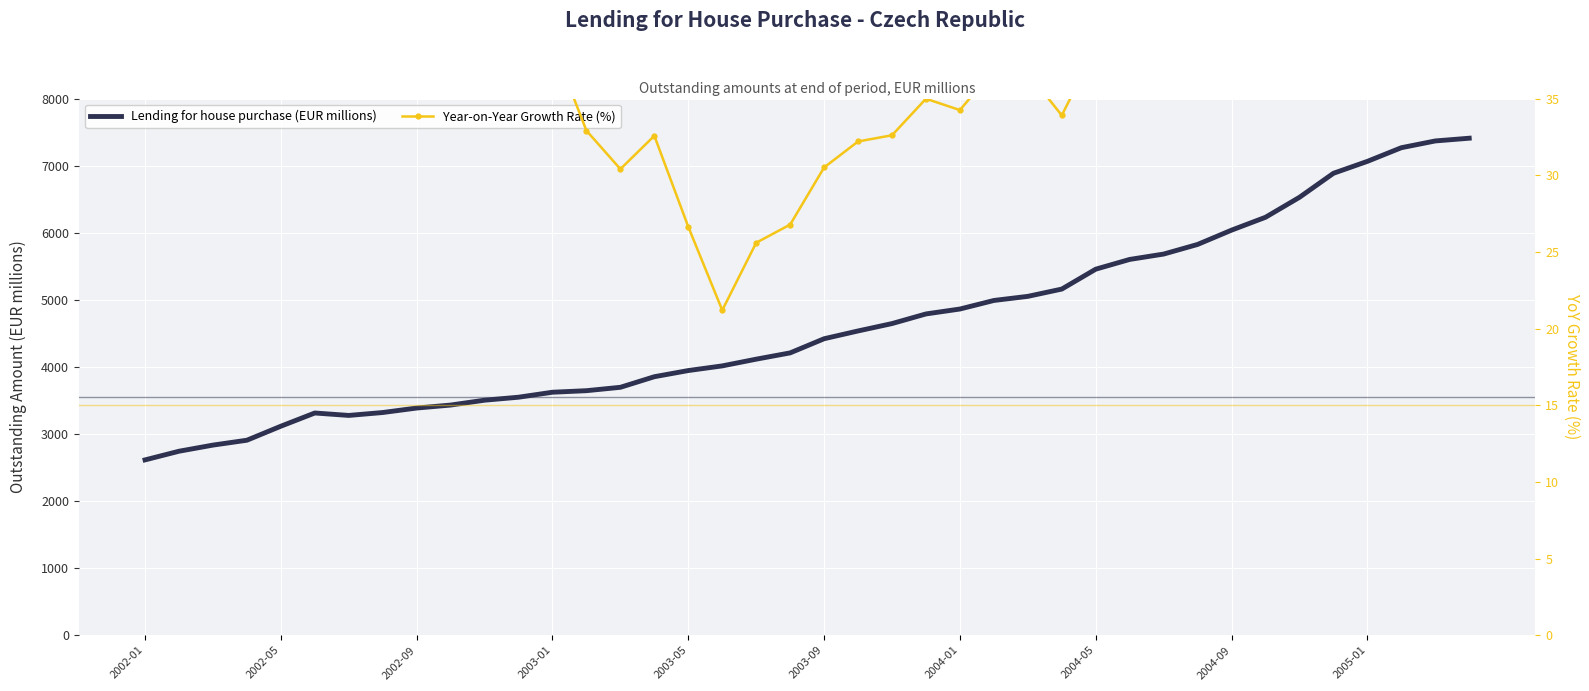

How many categories are shown in the chart?

40